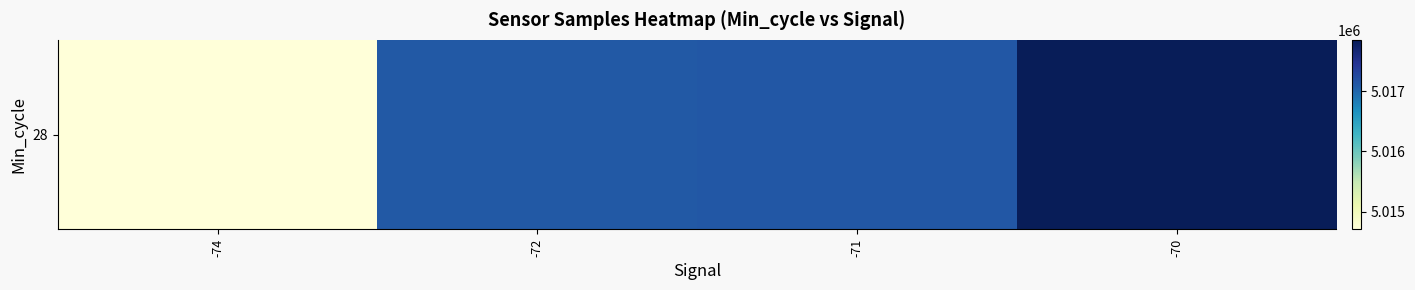

The value at -74 is 1731145.5. True or false?

False